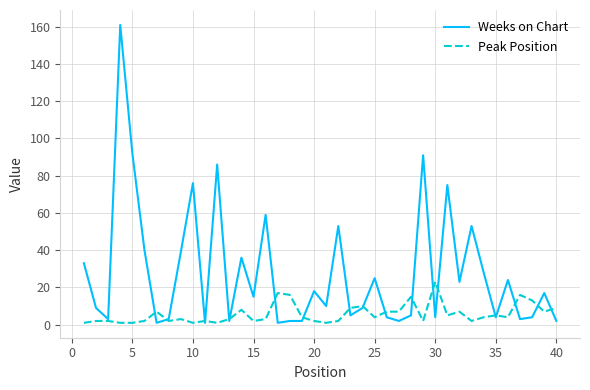

What is the maximum value shown in the chart?

161